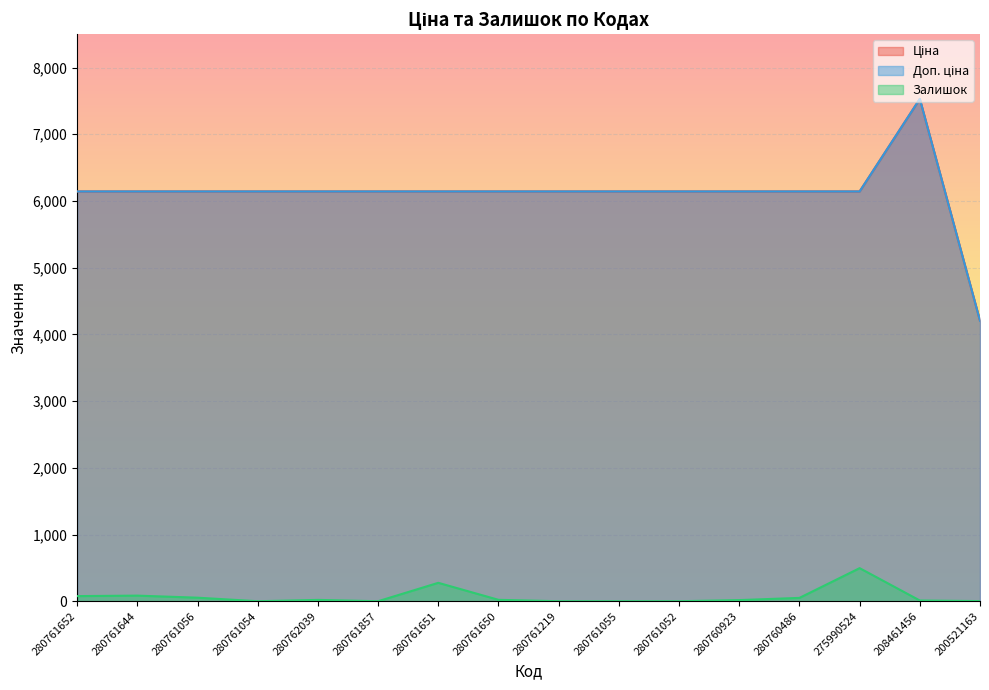

Which series has the widest spread of values?

Ціна